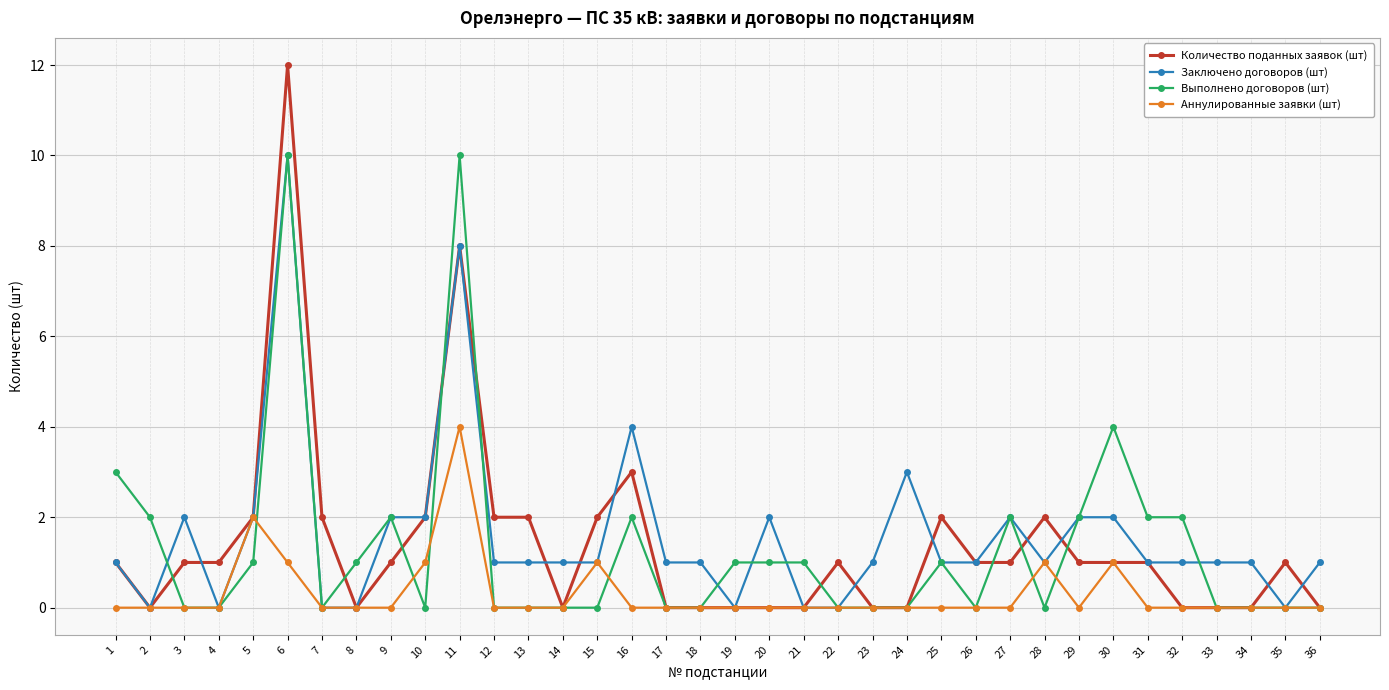

What is the value of the Заключено договоров (шт) point at the 29th from the left?

2